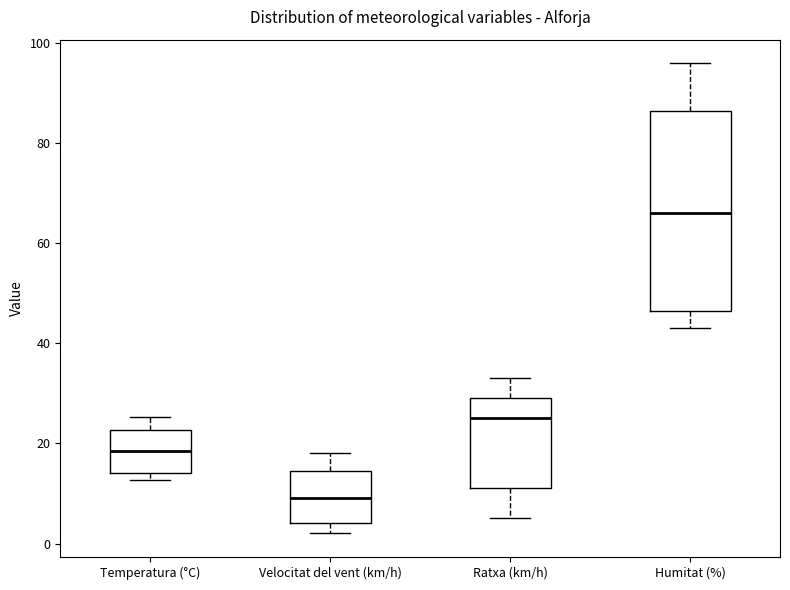

Which box is the tallest, from its lower edge to its upper edge?

Humitat (%)